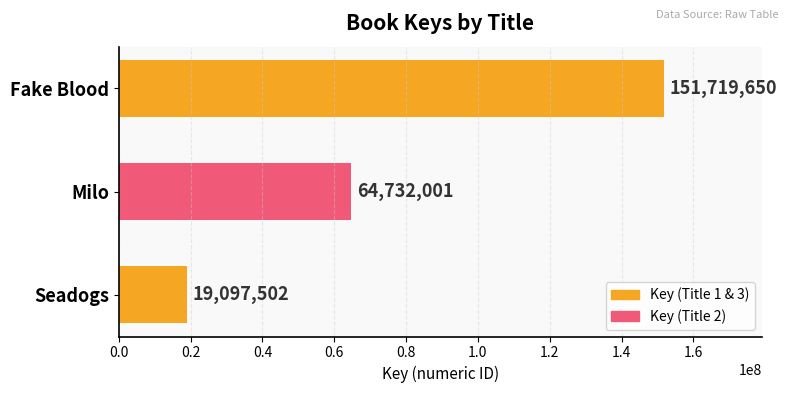

Approximately how many times larger is the value at Milo compared to Seadogs?

3.4